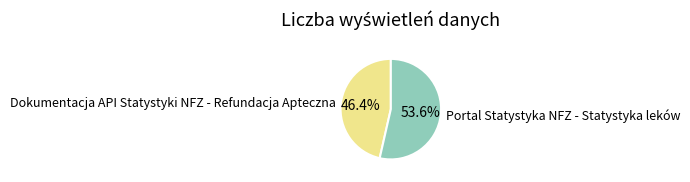

Which category accounts for the majority?

Portal Statystyka NFZ - Statystyka leków